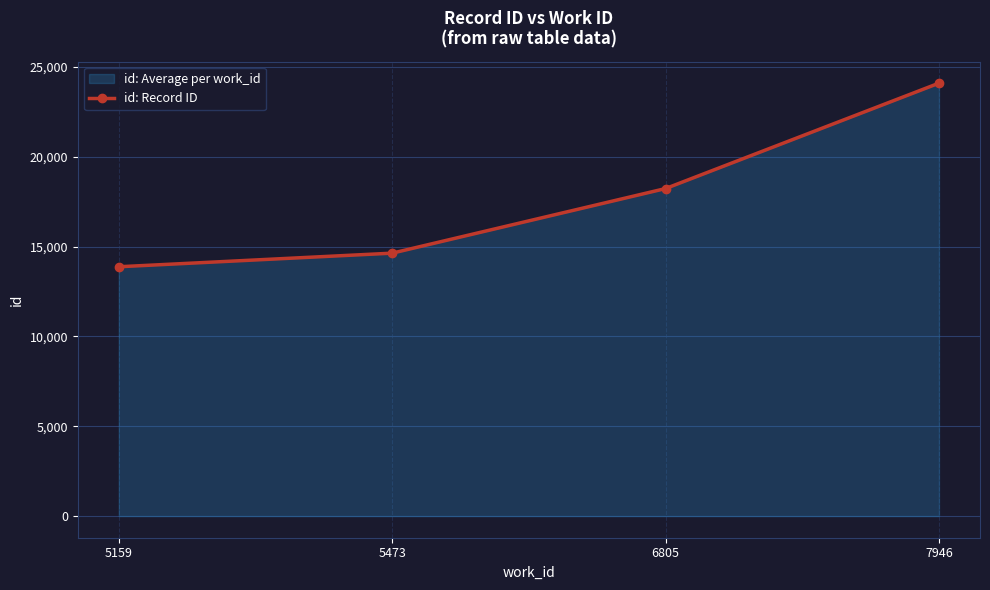

Between 7946 and 5159, which is larger?

7946